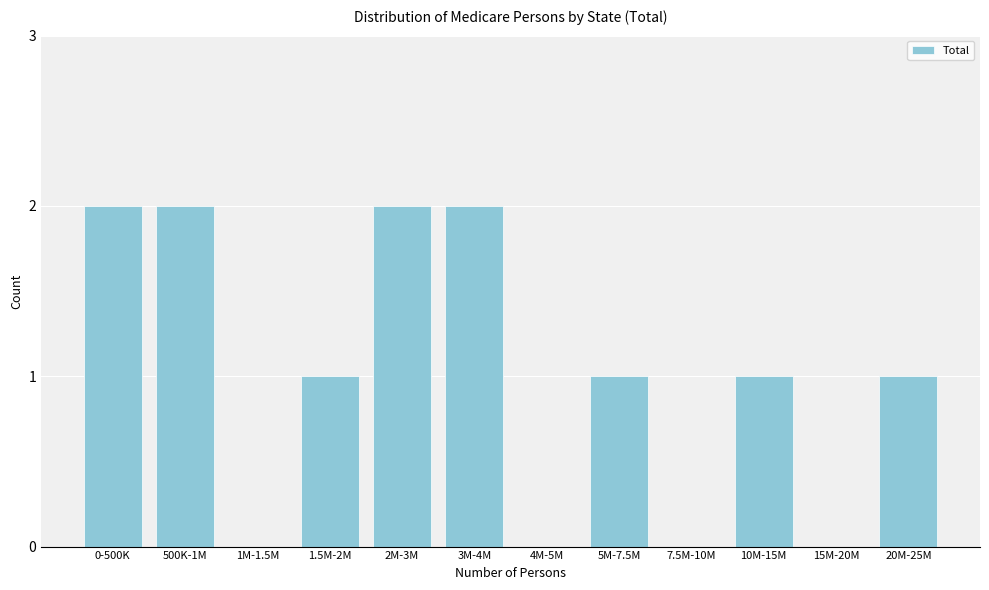

Reading left to right, list all the values displayed in this chart.

0-500K=2	500K-1M=2	1M-1.5M=0	1.5M-2M=1	2M-3M=2	3M-4M=2	4M-5M=0	5M-7.5M=1	7.5M-10M=0	10M-15M=1	15M-20M=0	20M-25M=1